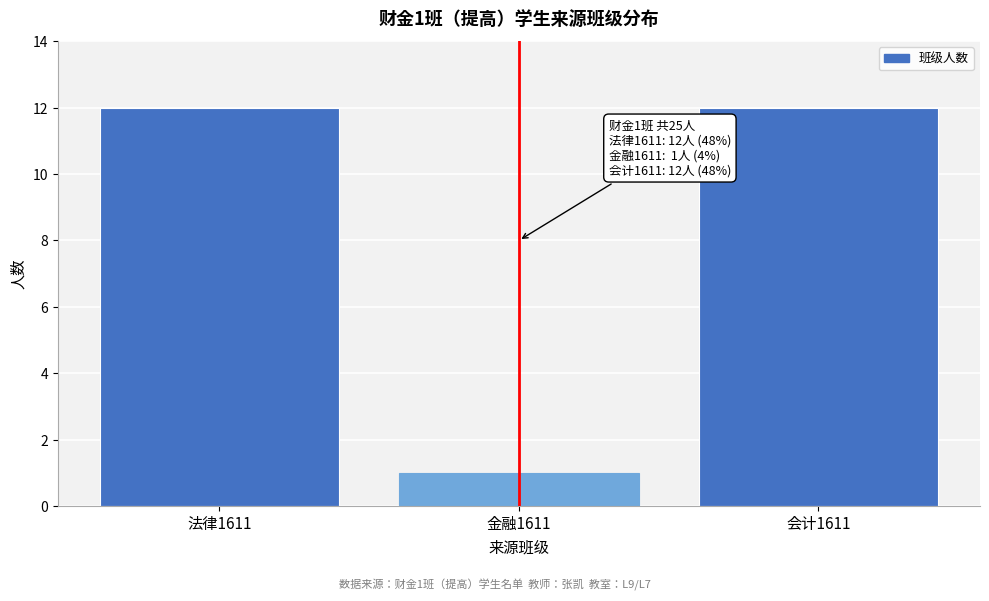

Reading left to right, what are all the values shown in this chart?

12	1	12